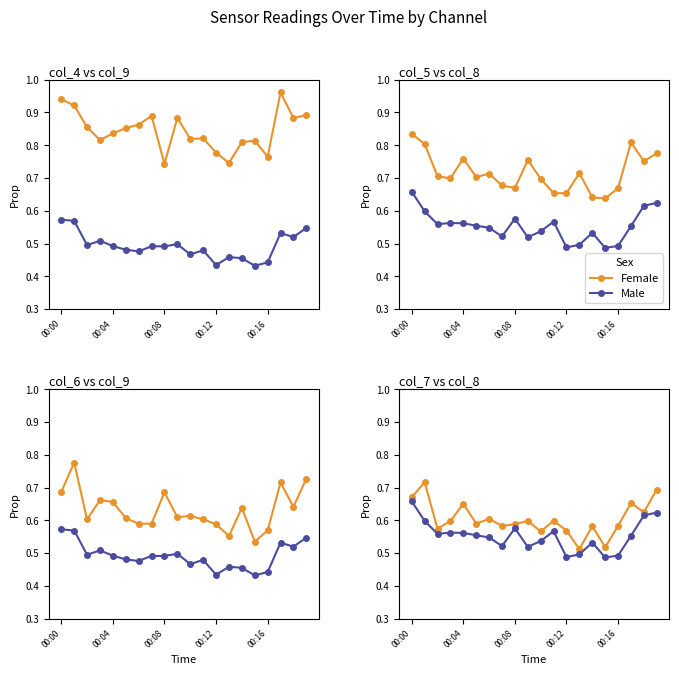

What position from the left is 6?

7